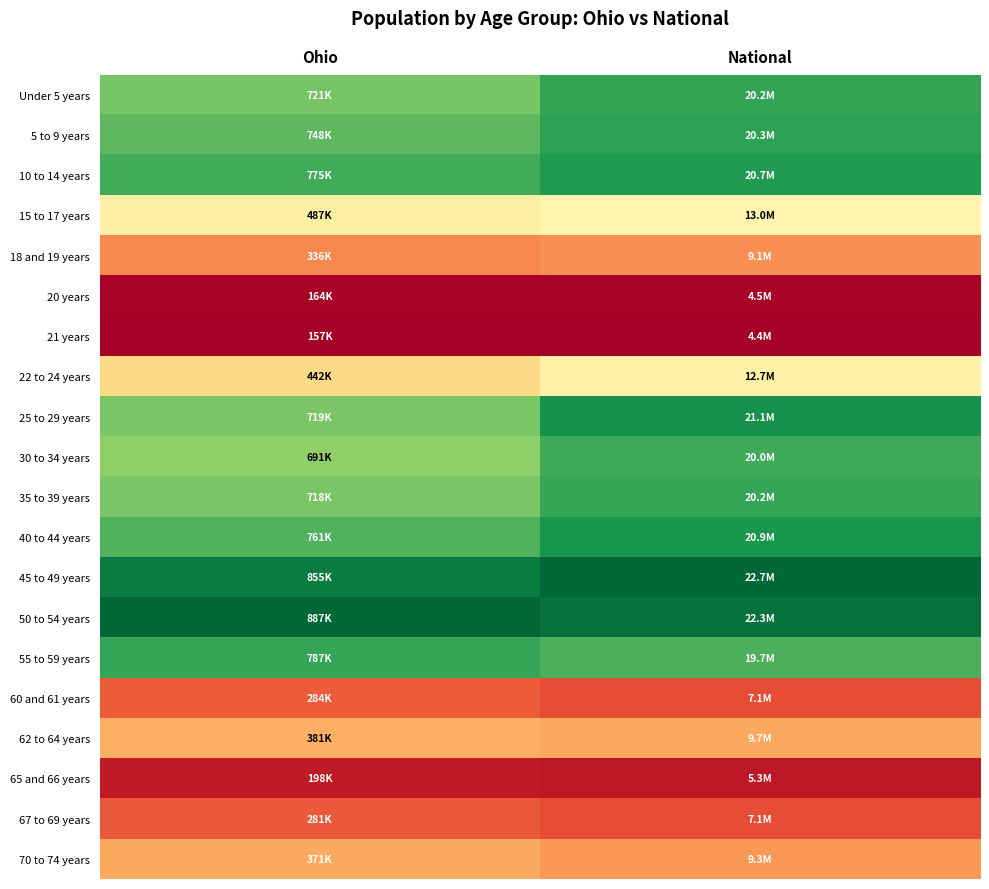

Reading left to right, what are all the values shown in this chart?

Under 5 years: Ohio=0.8	National=0.9
5 to 9 years: Ohio=0.8	National=0.9
10 to 14 years: Ohio=0.8	National=0.9
15 to 17 years: Ohio=0.5	National=0.5
18 and 19 years: Ohio=0.2	National=0.3
20 years: Ohio=0.0	National=0.0
21 years: Ohio=0.0	National=0.0
22 to 24 years: Ohio=0.4	National=0.5
25 to 29 years: Ohio=0.8	National=0.9
30 to 34 years: Ohio=0.7	National=0.9
35 to 39 years: Ohio=0.8	National=0.9
40 to 44 years: Ohio=0.8	National=0.9
45 to 49 years: Ohio=1.0	National=1.0
50 to 54 years: Ohio=1.0	National=1.0
55 to 59 years: Ohio=0.9	National=0.8
60 and 61 years: Ohio=0.2	National=0.2
62 to 64 years: Ohio=0.3	National=0.3
65 and 66 years: Ohio=0.1	National=0.1
67 to 69 years: Ohio=0.2	National=0.2
70 to 74 years: Ohio=0.3	National=0.3